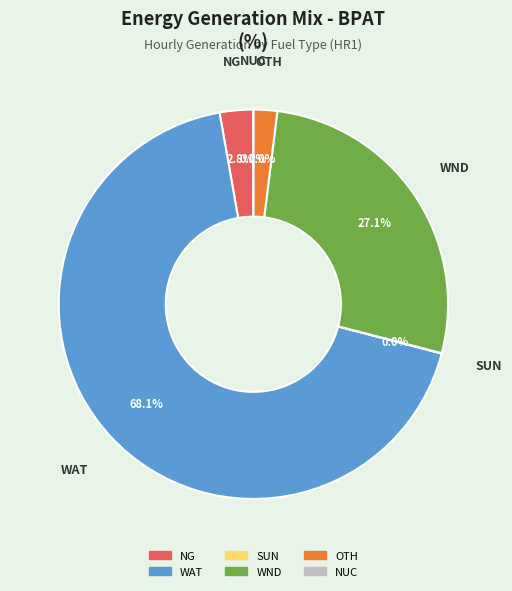

Between SUN and NG, which is larger?

NG